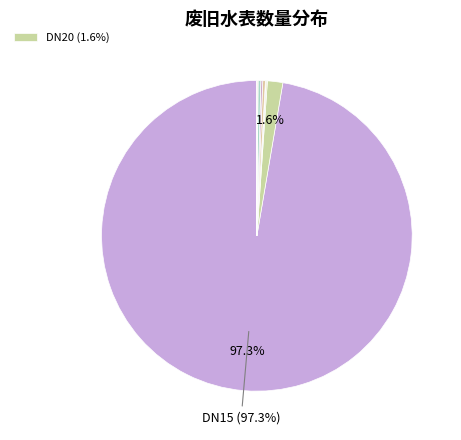

Rank the categories by value from highest to lowest.

DN15, DN20, DN100, DN50, DN80, DN25, DN150, DN40, DN200